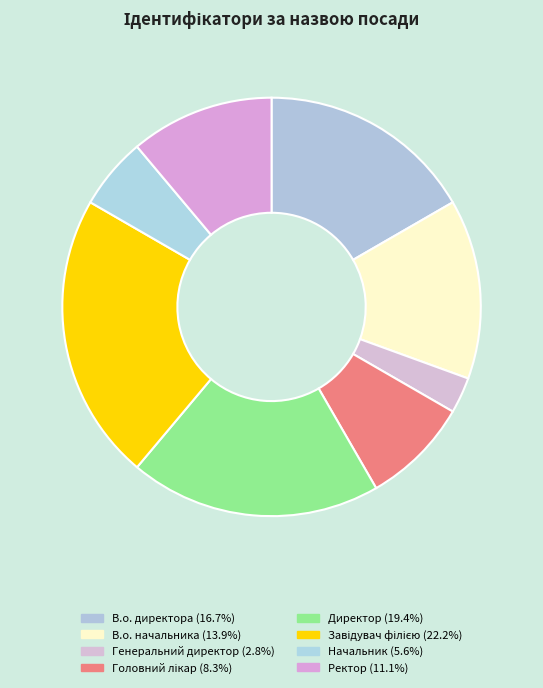

To the nearest percent, what portion does Начальник represent?

6%